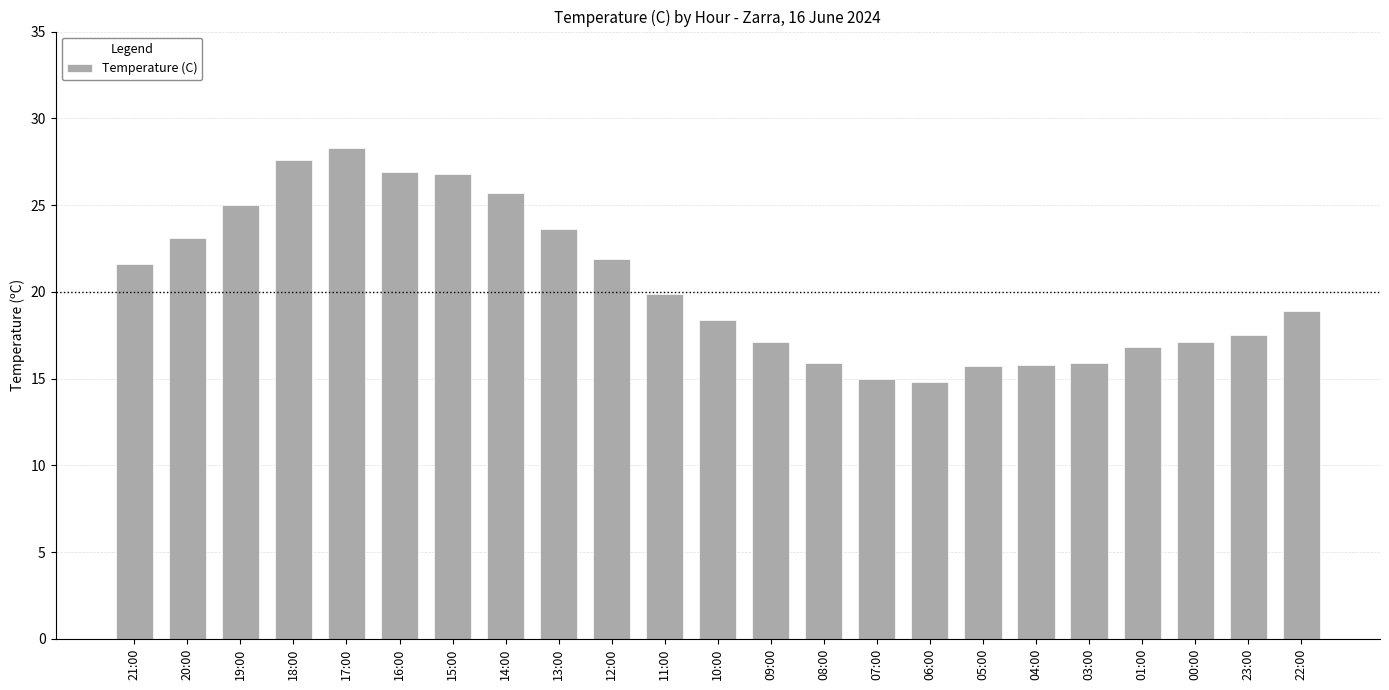

What is the sum of all values?

469.3